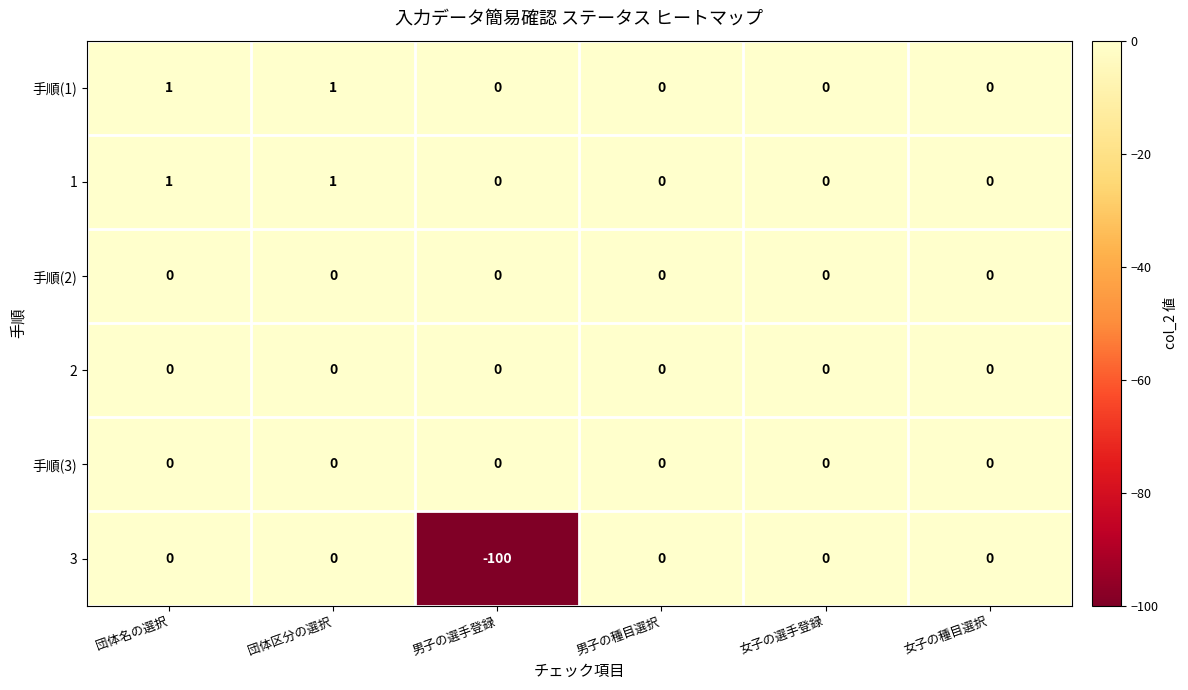

Which series has the widest spread of values?

3